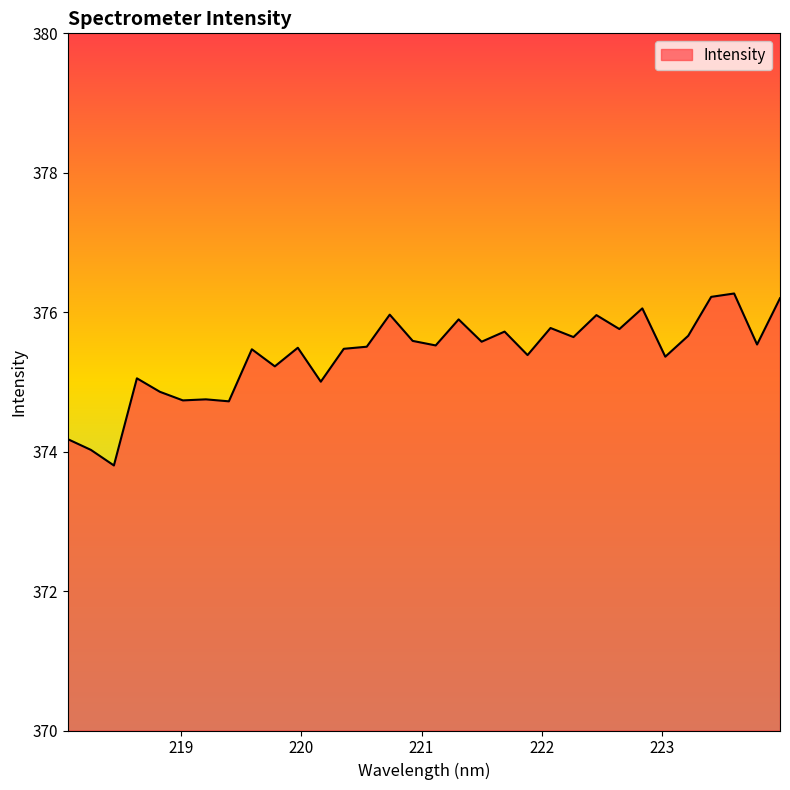

What is the greatest value displayed?

376.3